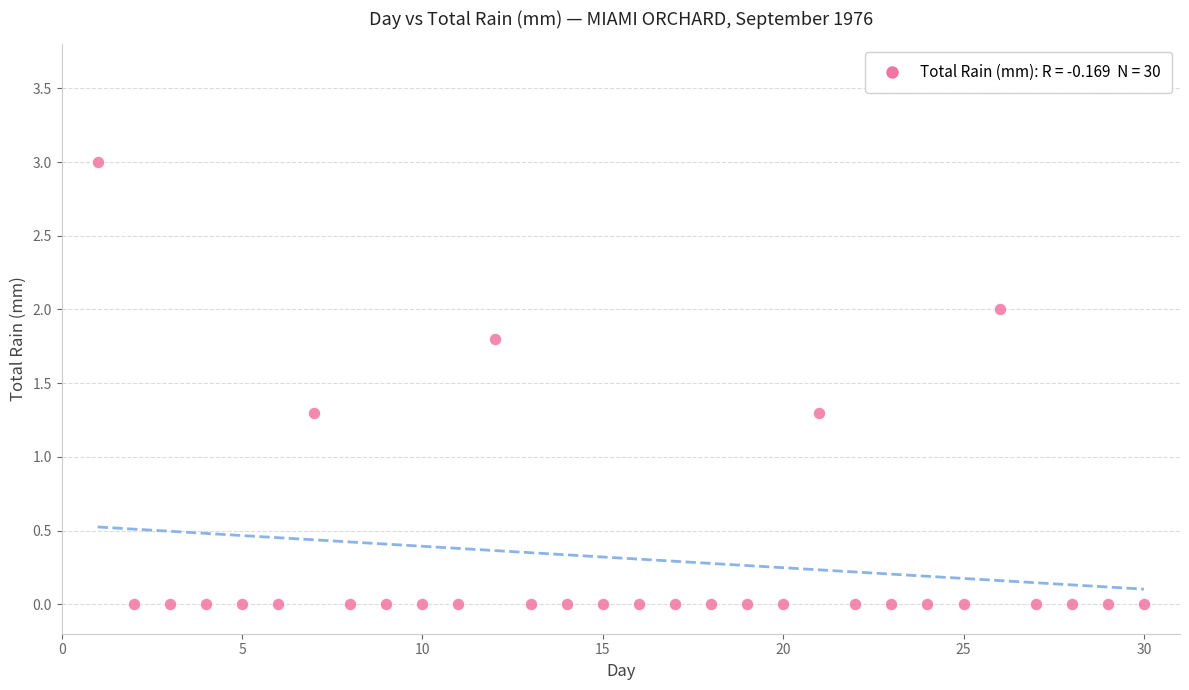

What is the range of X values (max minus min)?

29.0